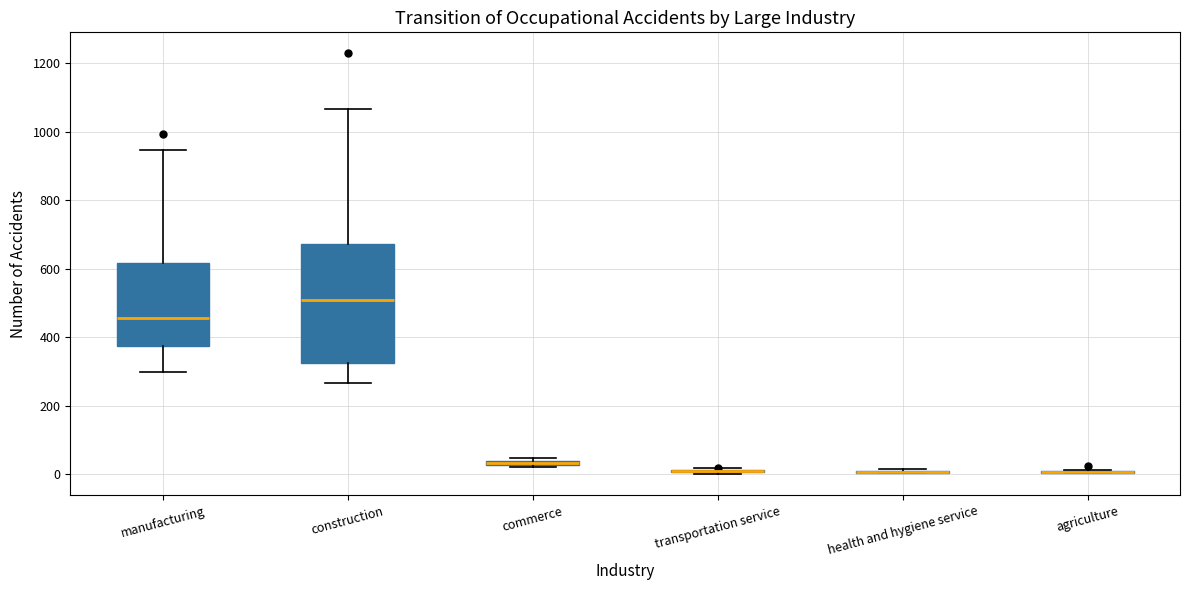

Comparing the boxes themselves (not the whiskers), which one is the tallest?

construction